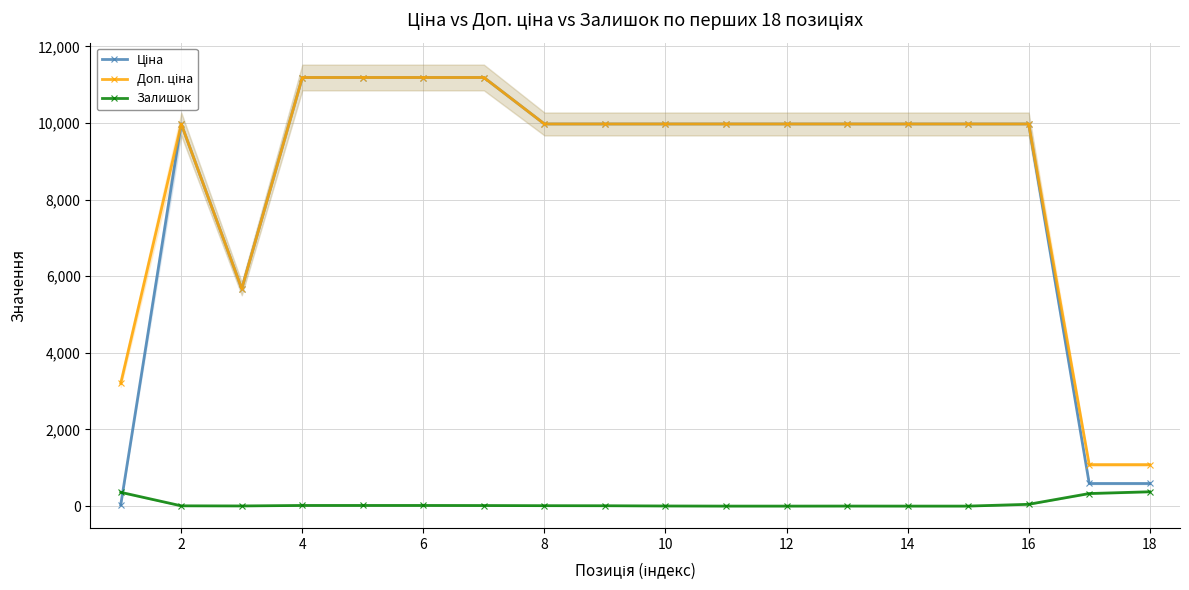

Reading right to left, extract all data points from this chart.

Ціна: 589.9	589.9	9975.0	9975.0	9975.0	9975.0	9975.0	9975.0	9975.0	9975.0	9975.0	11188.2	11188.2	11188.2	11188.2	5673.8	9975.0	32.0
Доп. ціна: 1081.7	1081.7	9975.0	9975.0	9975.0	9975.0	9975.0	9975.0	9975.0	9975.0	9975.0	11188.2	11188.2	11188.2	11188.2	5673.8	9975.0	3205.0
Залишок: 374.0	328.0	47.0	0.0	0.0	1.0	0.0	0.0	3.0	9.0	11.0	15.0	17.0	17.0	17.0	4.0	7.0	360.0